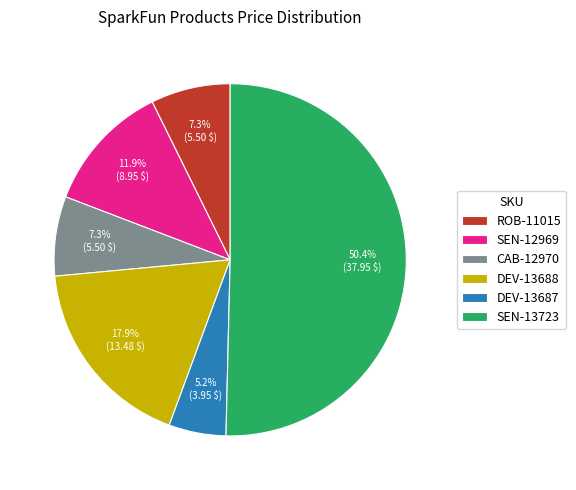

Which slice is the largest?

SEN-13723